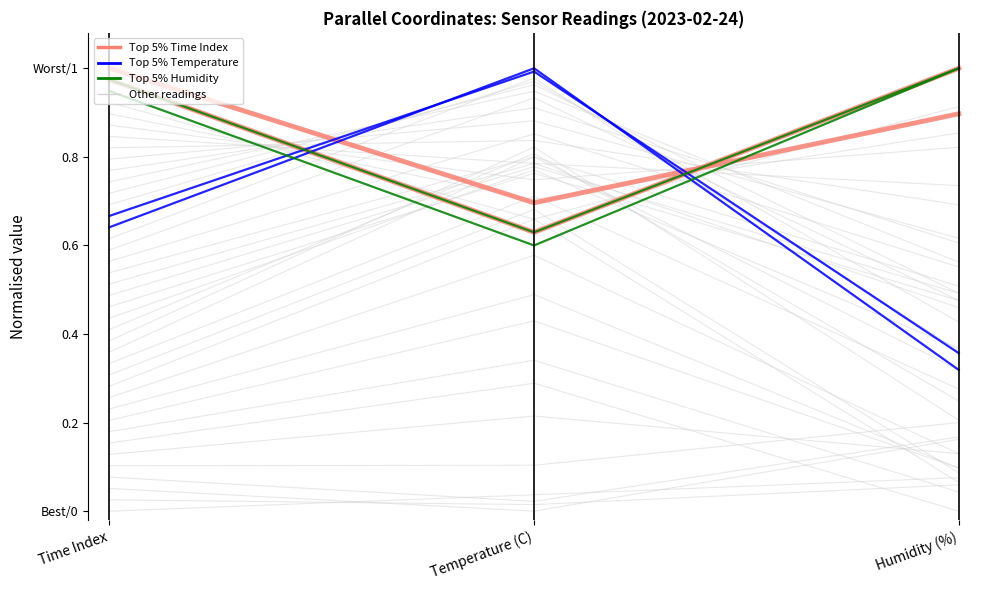

What is the sum of all Top 5% Temperature values?

2.0